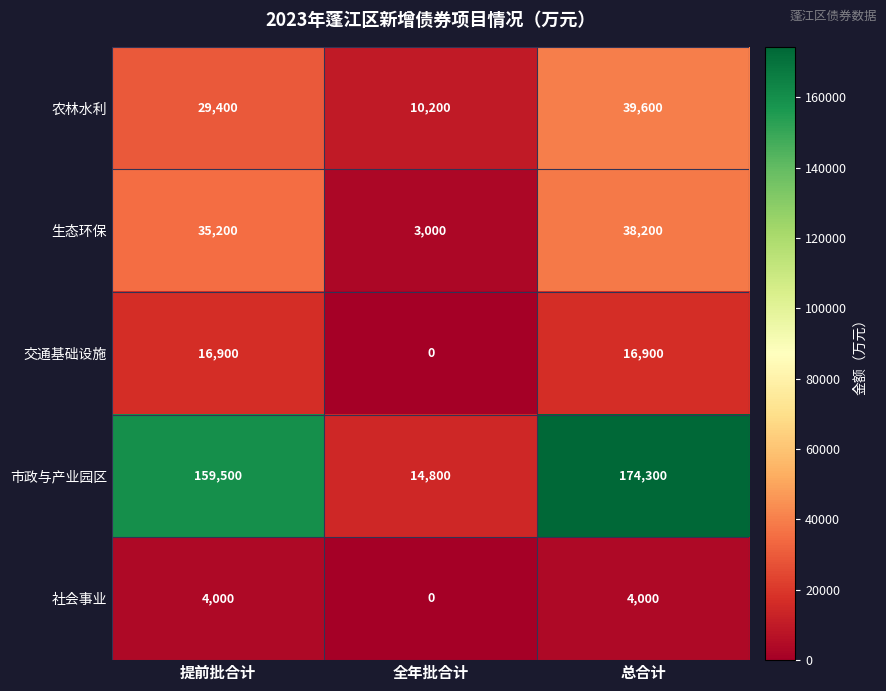

Which category has the highest value across all series?

总合计